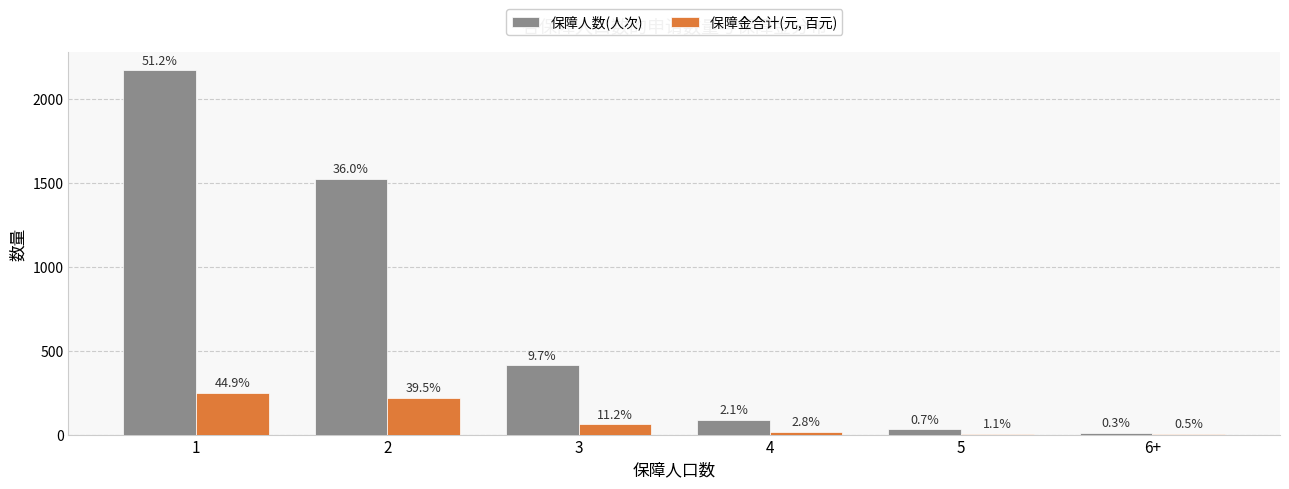

What are all the series names shown in the legend?

保障人数(人次), 保障金合计(元, 百元)